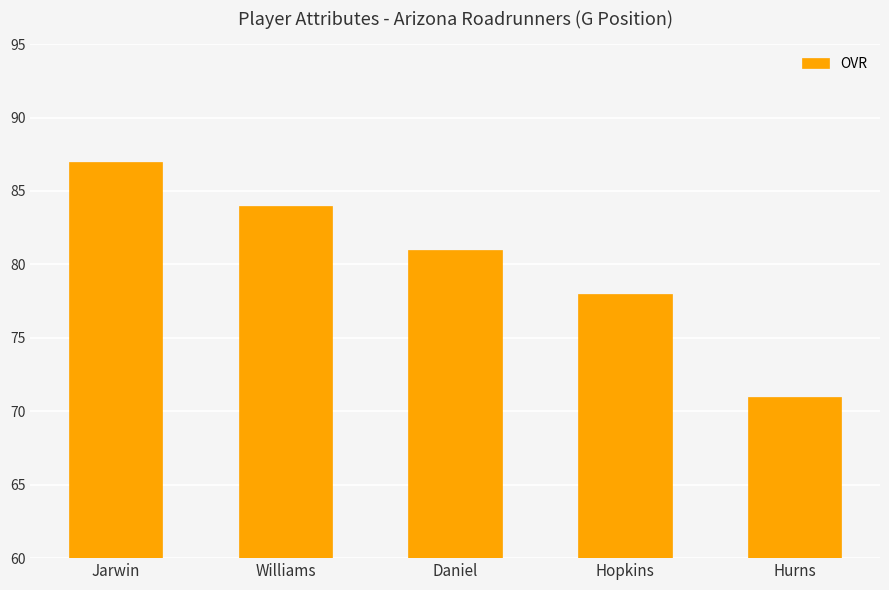

How many series are shown in this chart?

1